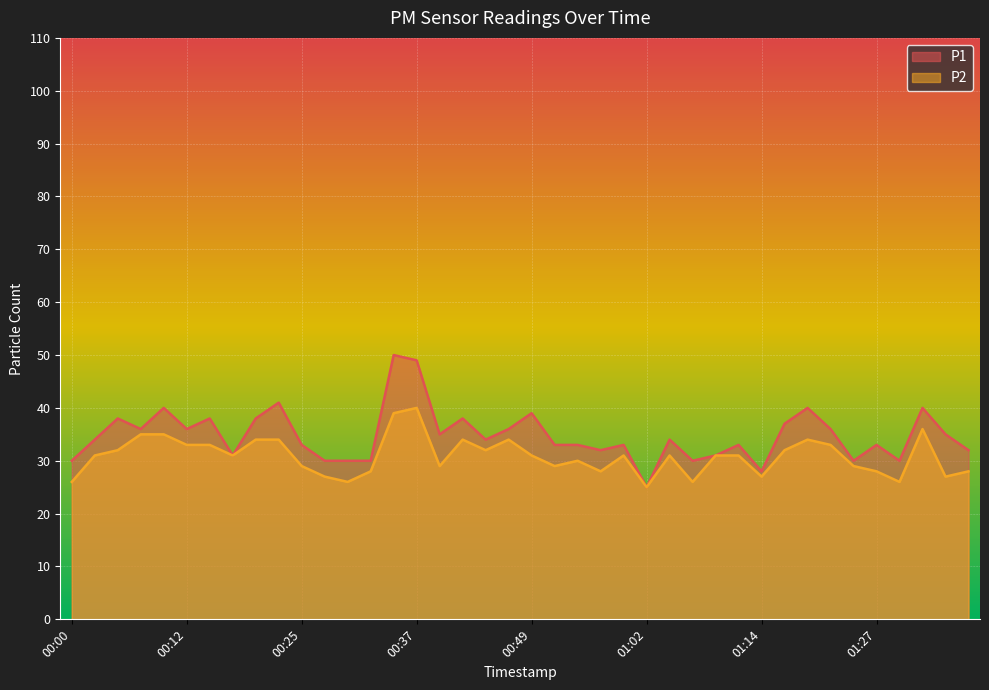

What are all the series names shown in the legend?

P1, P2